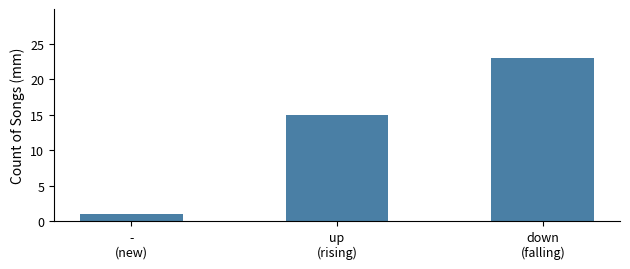

What is the difference between the values at down
(falling) and up
(rising)?

8